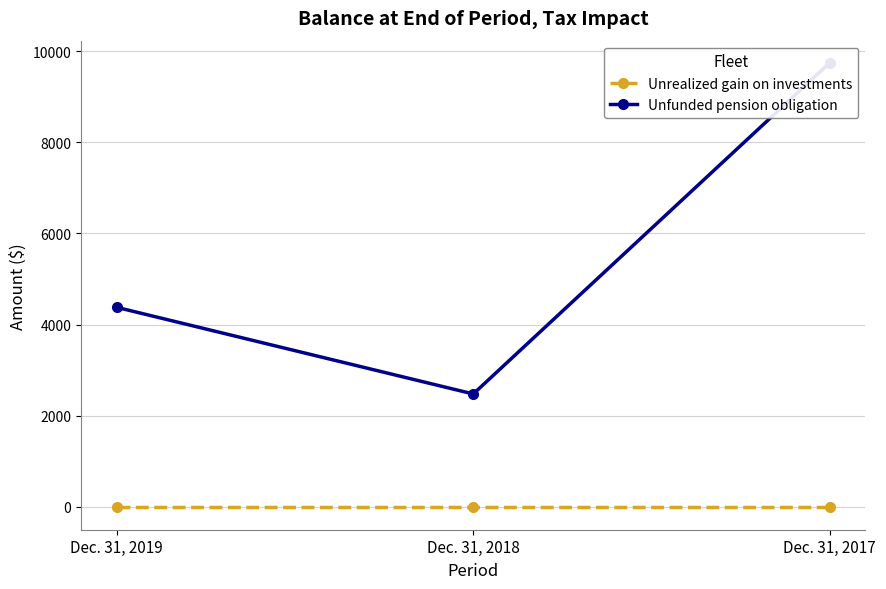

List the labels in order of Unrealized gain on investments value, smallest first.

Dec. 31, 2019, Dec. 31, 2018, Dec. 31, 2017